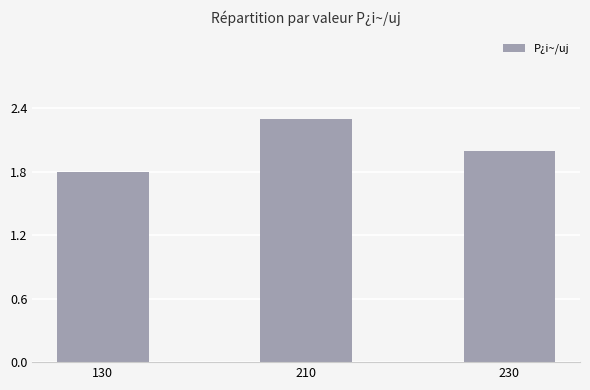

Reading left to right, transcribe all the data shown in this chart.

1.8	2.3	2.0